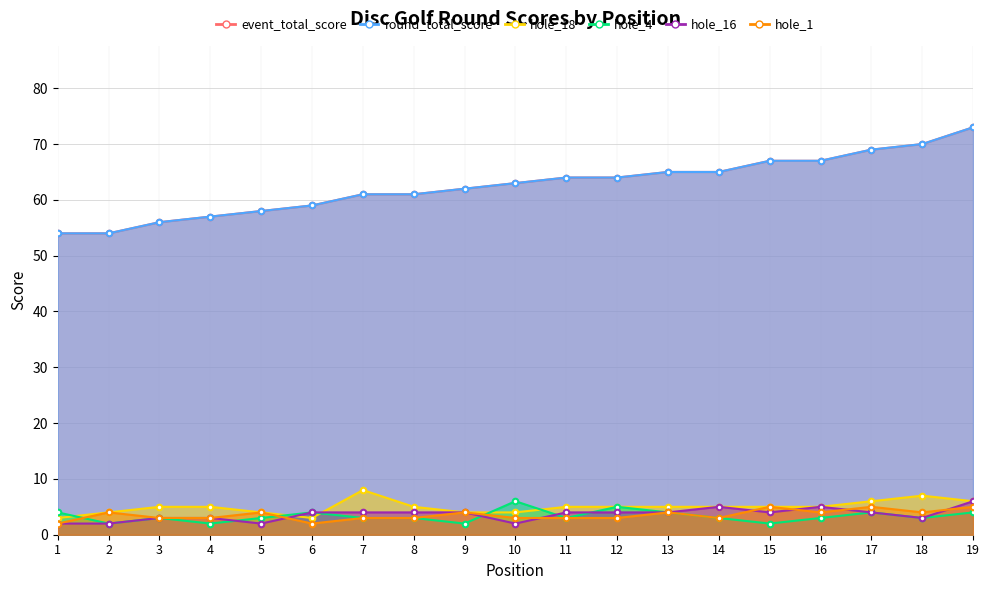

How many categories are shown in the chart?

19